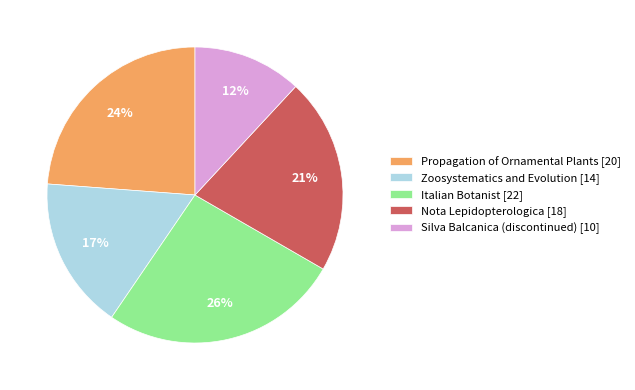

The Italian Botanist slice represents 26% of the pie. True or false?

True